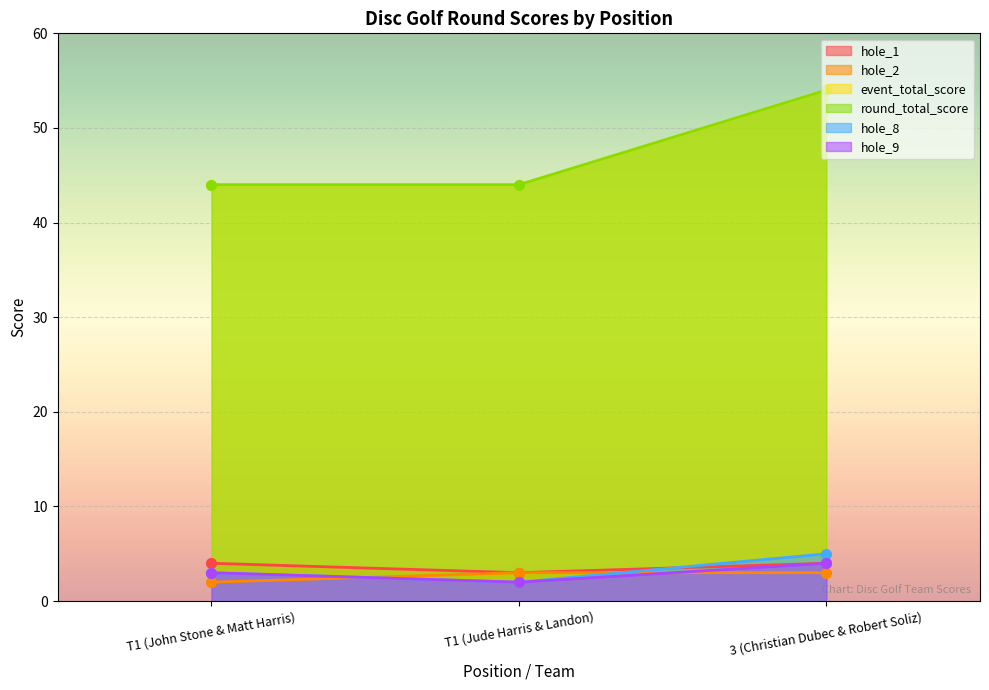

What is the value of the event_total_score point at the 1st from the left?

44